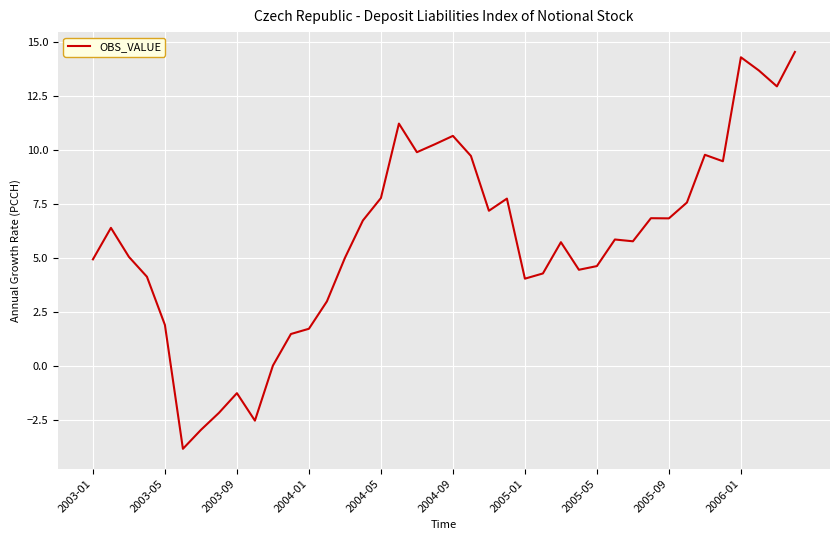

What is the difference between the second highest and second lowest values?

17.3